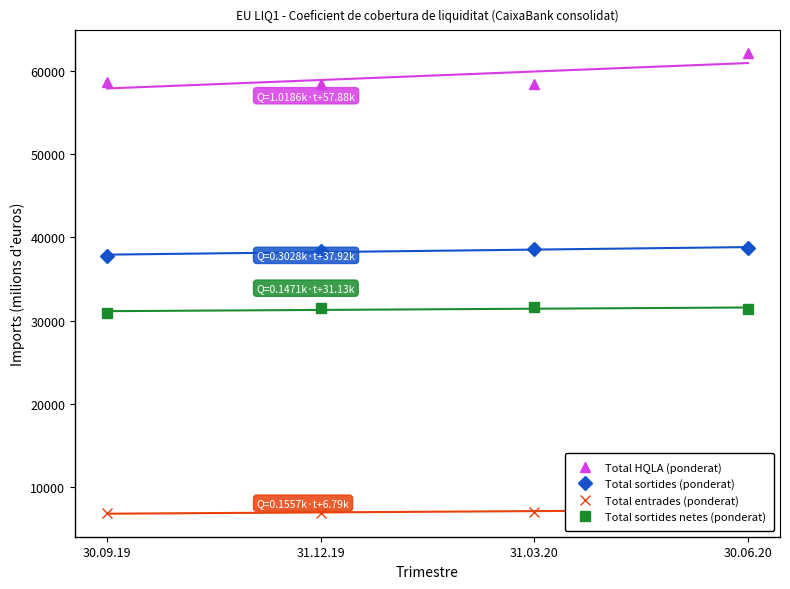

Reading left to right, list all the values displayed in this chart.

Total HQLA (ponderat): 30.09.19=58707	31.12.19=58410	31.03.20=58429	30.06.20=62096
Total sortides (ponderat): 30.09.19=37777	31.12.19=38376	31.03.20=38626	30.06.20=38703
Total entrades (ponderat): 30.09.19=6882	31.12.19=6869	31.03.20=6977	30.06.20=7365
Total sortides netes (ponderat): 30.09.19=30895	31.12.19=31507	31.03.20=31649	30.06.20=31338